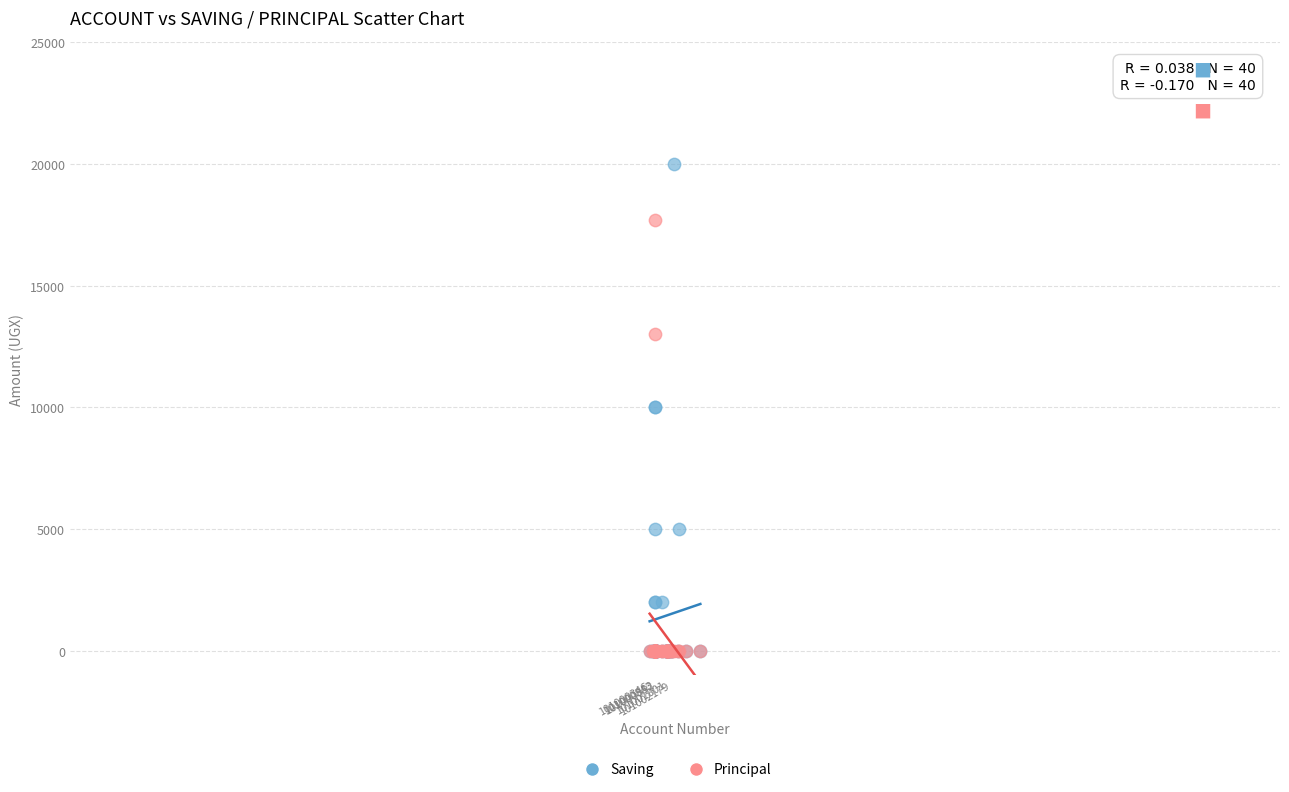

What are all the series names shown in the legend?

Saving, Principal